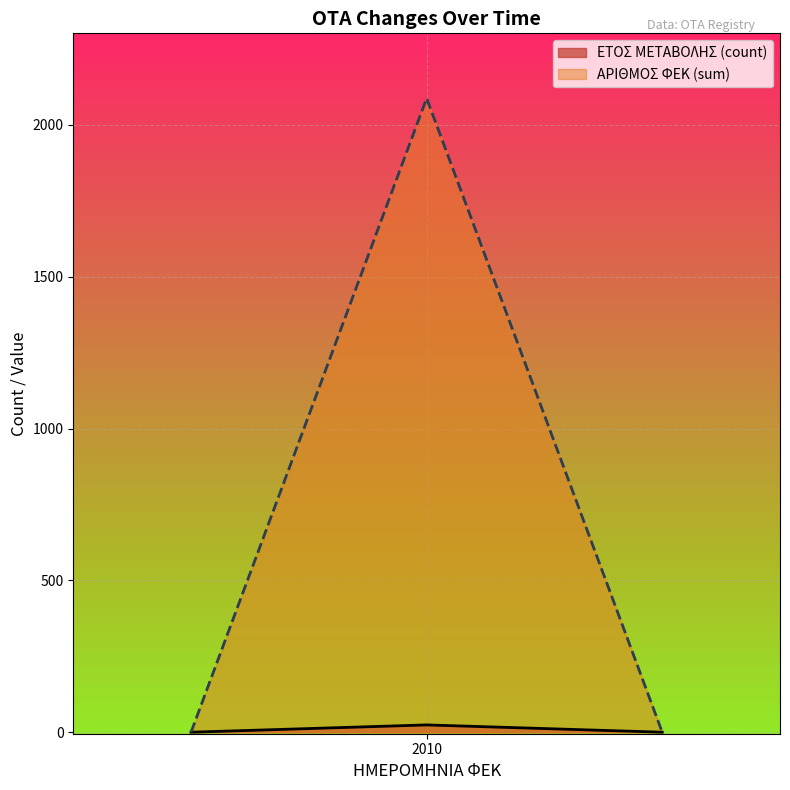

Rank the series by their average value, from highest to lowest.

ΑΡΙΘΜΟΣ ΦΕΚ (sum), ΕΤΟΣ ΜΕΤΑΒΟΛΗΣ (count)